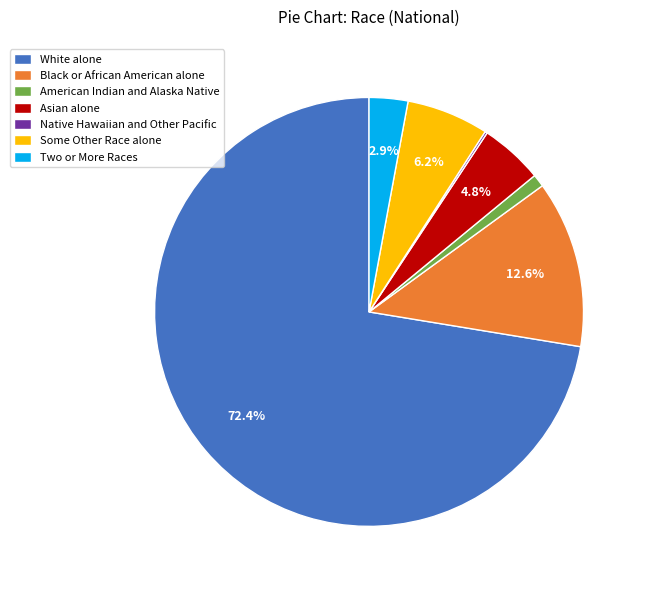

What is the total percentage of Some Other Race alone and Two or More Races?

9.1%